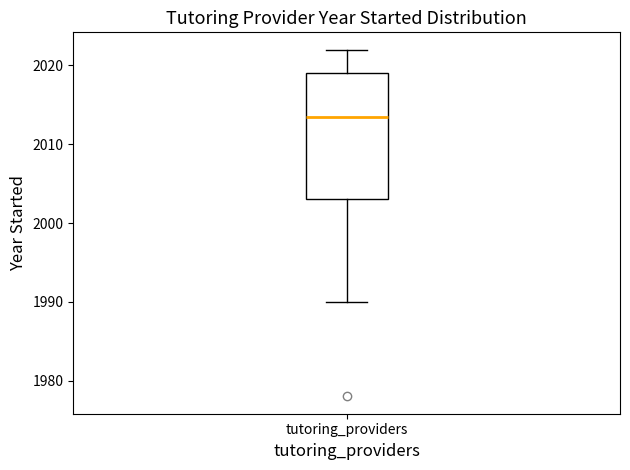

Transcribe this box plot: give where the median line is, the range the box spans, and where the two whiskers end, as read against the y-axis. The values are not printed on the chart, so give them approximately, as read against the axis.

median 2014, box 2003 to 2019, whiskers 1990 to 2022